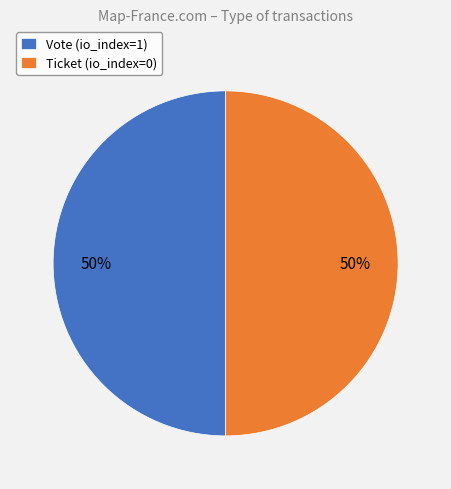

To the nearest percent, what is the difference between the Vote and Ticket slice percentages?

0%